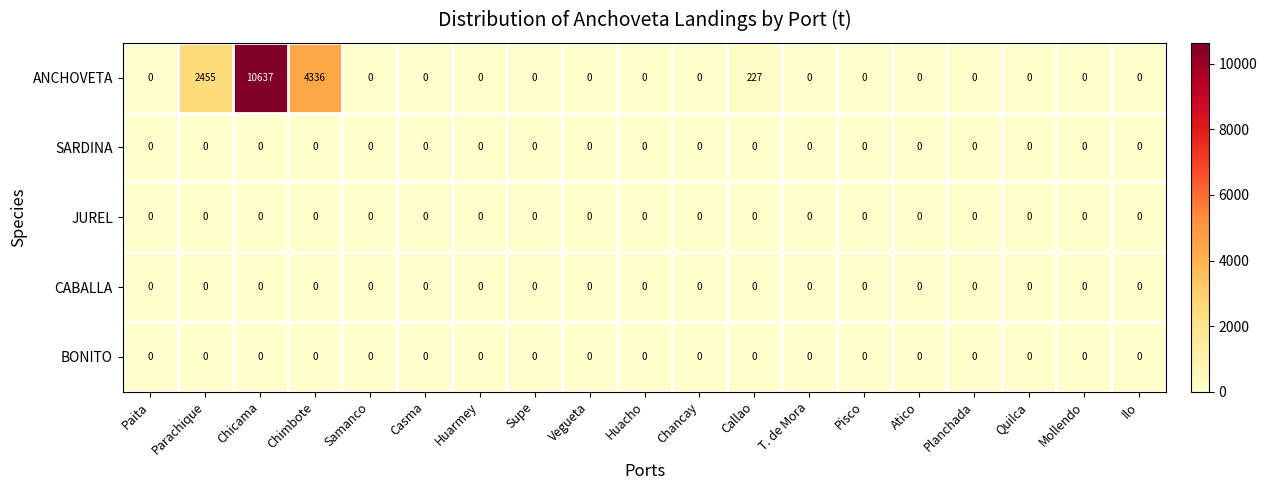

Is it true that ANCHOVETA equals 0 at Huarmey?

True